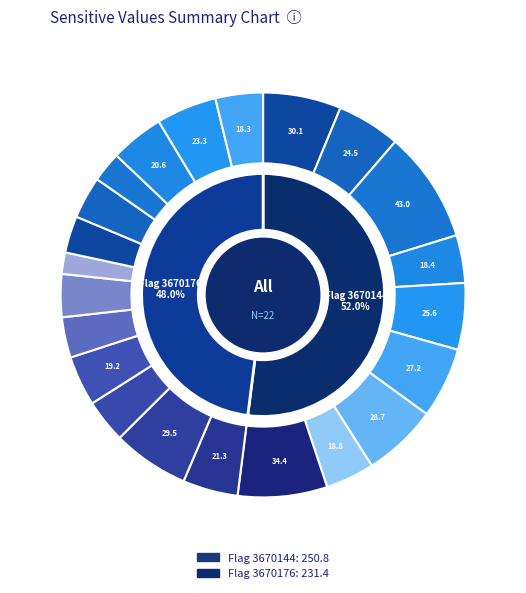

To the nearest percent, what is the average slice percentage?

8%